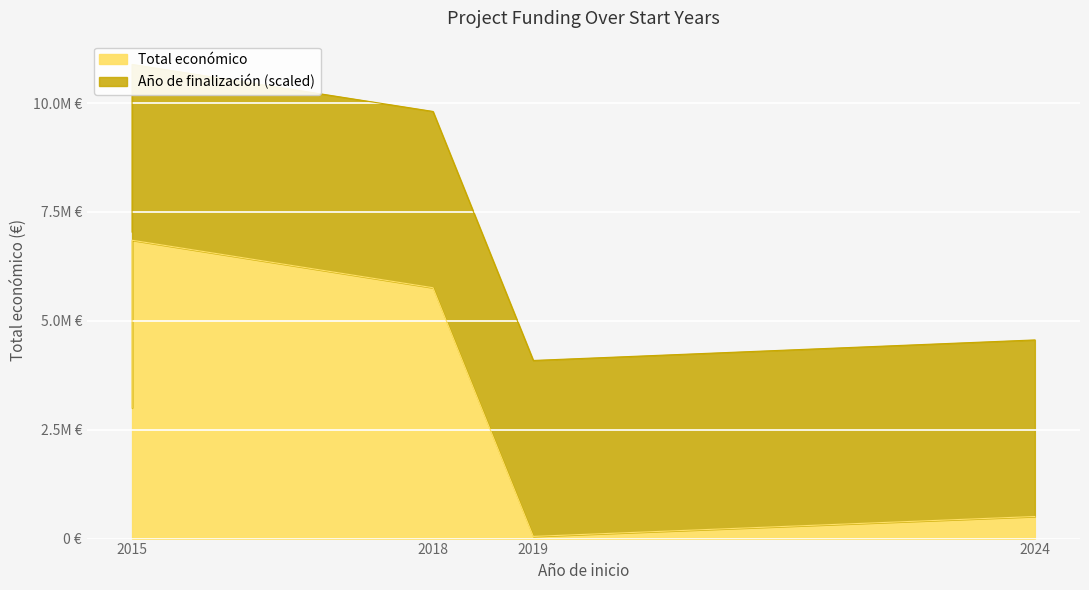

What is the sum of the Año de finalización values at 2024 and 2015?

4046